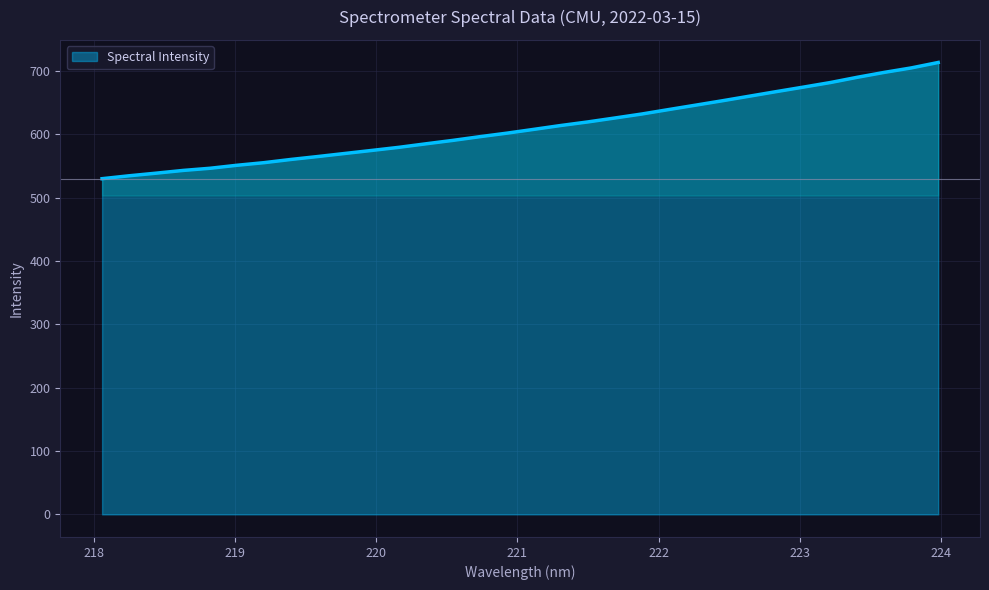

What is the greatest value displayed?

713.3